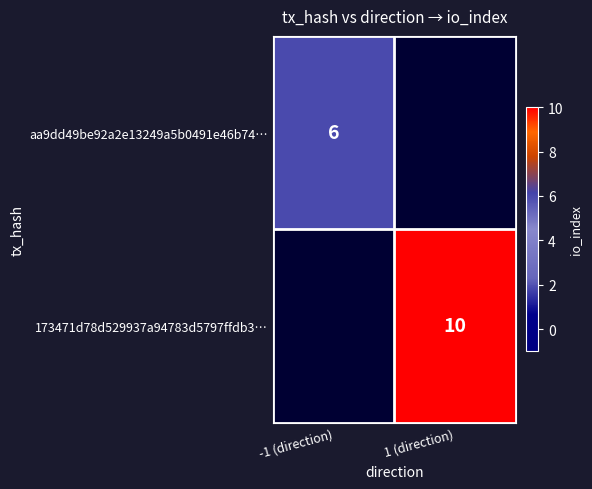

The 173471d78d529937a94783d5797ffdb3… series shows 10 at 1 (direction). True or false?

True